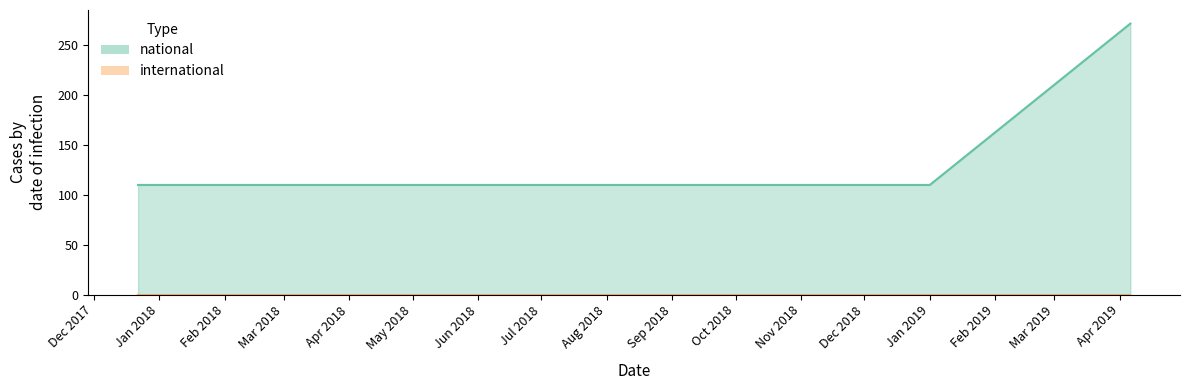

List the labels in order of value, smallest first.

2017-12-22, 2018-04-09, 2018-07-11, 2018-09-28, 2019-01-01, 2019-04-06